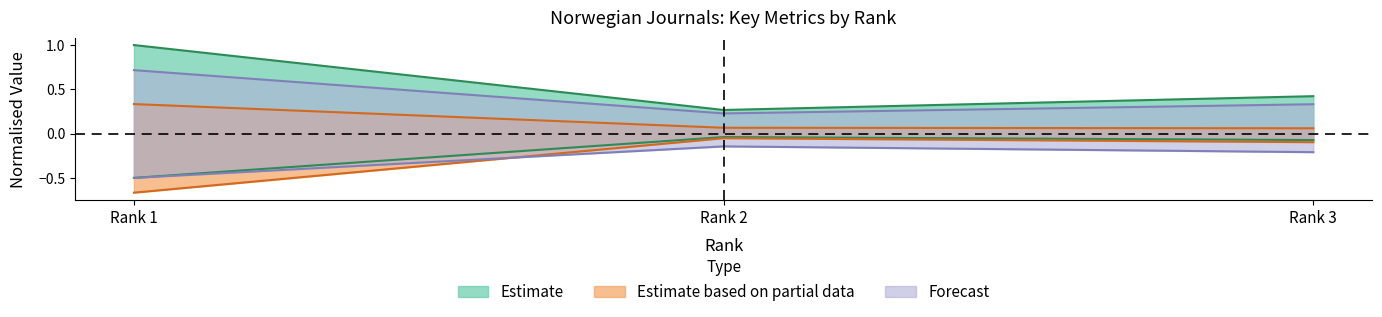

What is the smallest value displayed?

-0.7